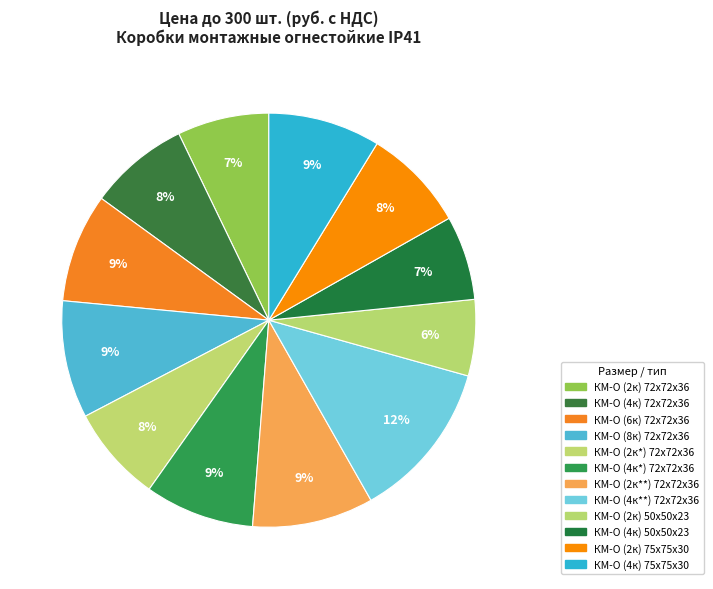

Does any single category account for the majority?

No